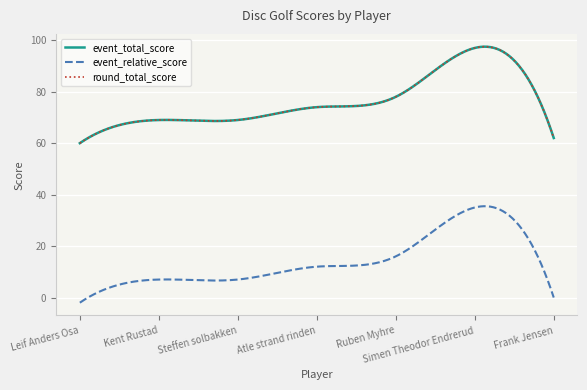

Does the chart display data point markers on the line(s)?

No